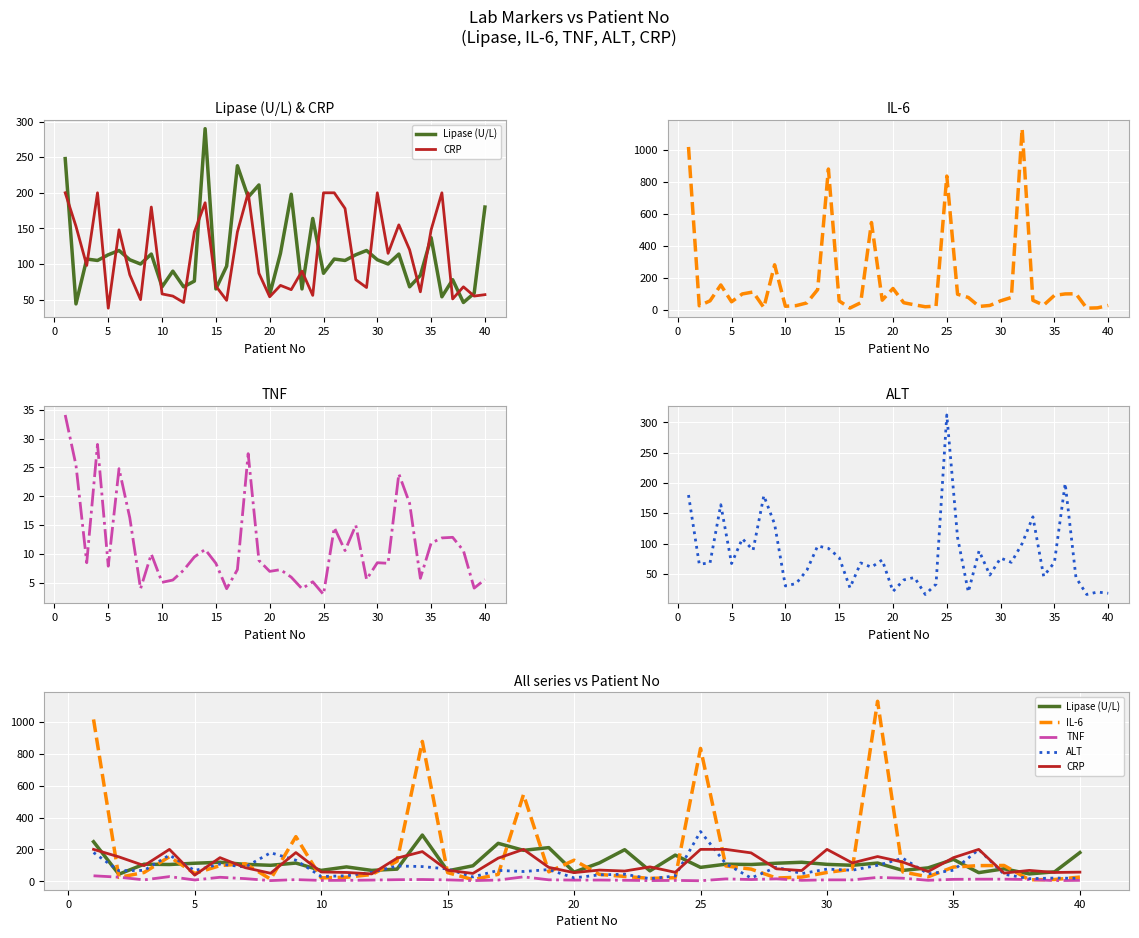

Is the value of Lipase (U/L) at 23 greater than the value of TNF at 33?

Yes